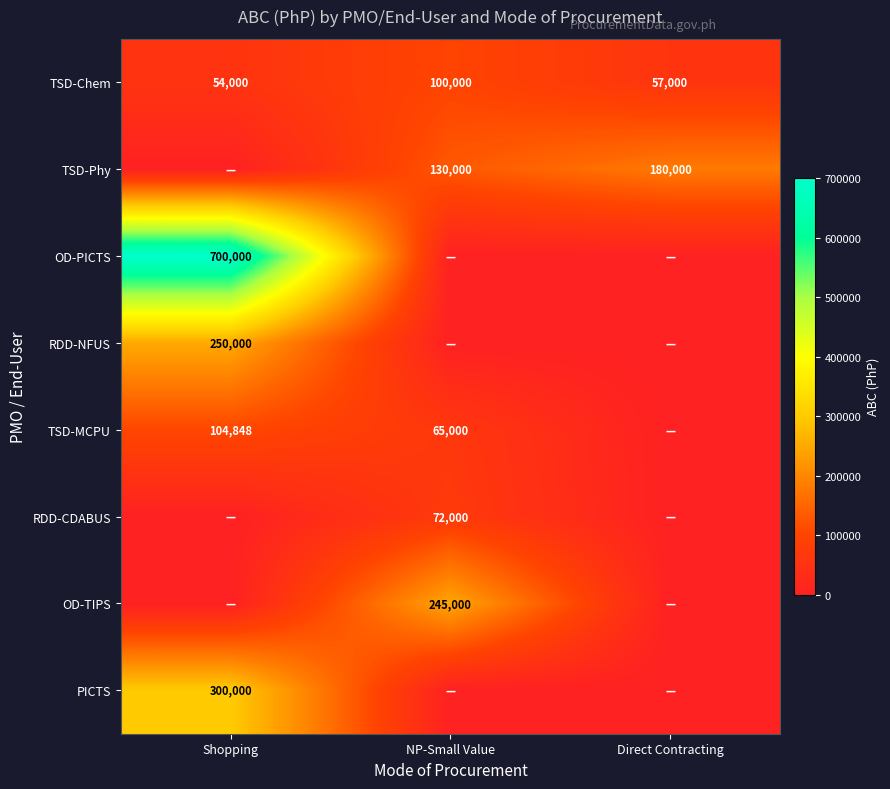

The value of OD-TIPS at NP-Small Value is 129575. True or false?

False